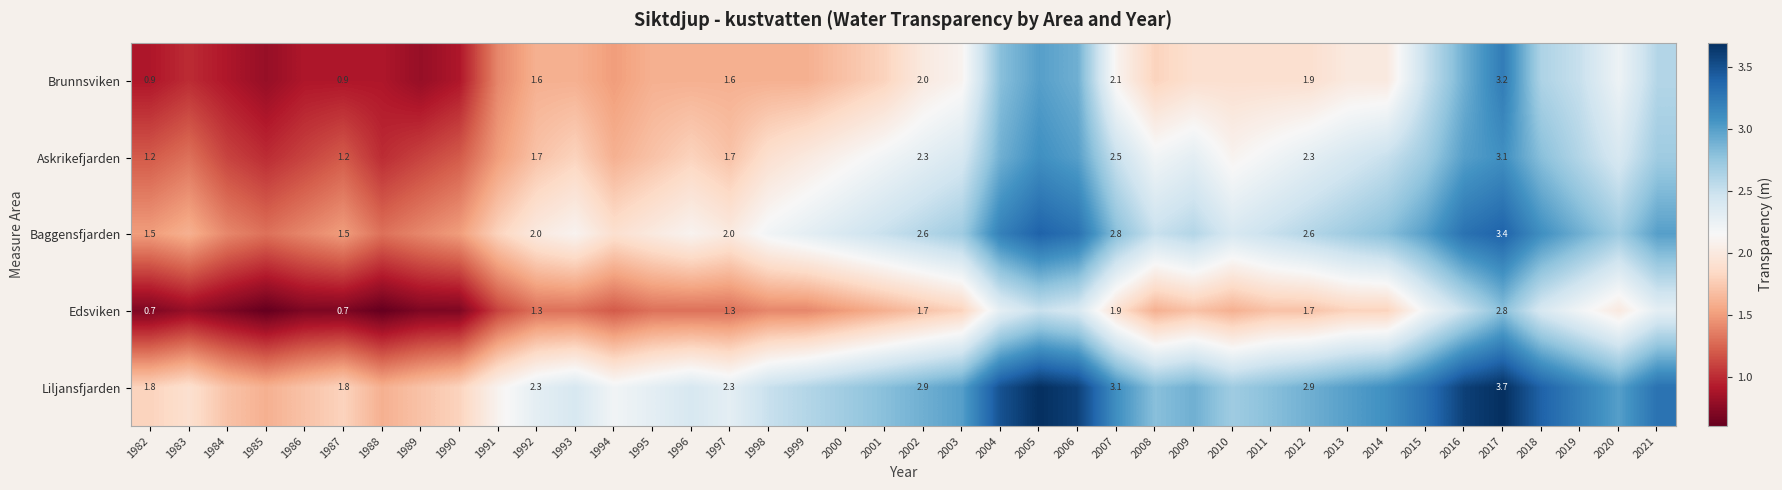

At 2007, list the series in order from largest to smallest.

Liljansfjarden, Baggensfjarden, Askrikefjarden, Brunnsviken, Edsviken